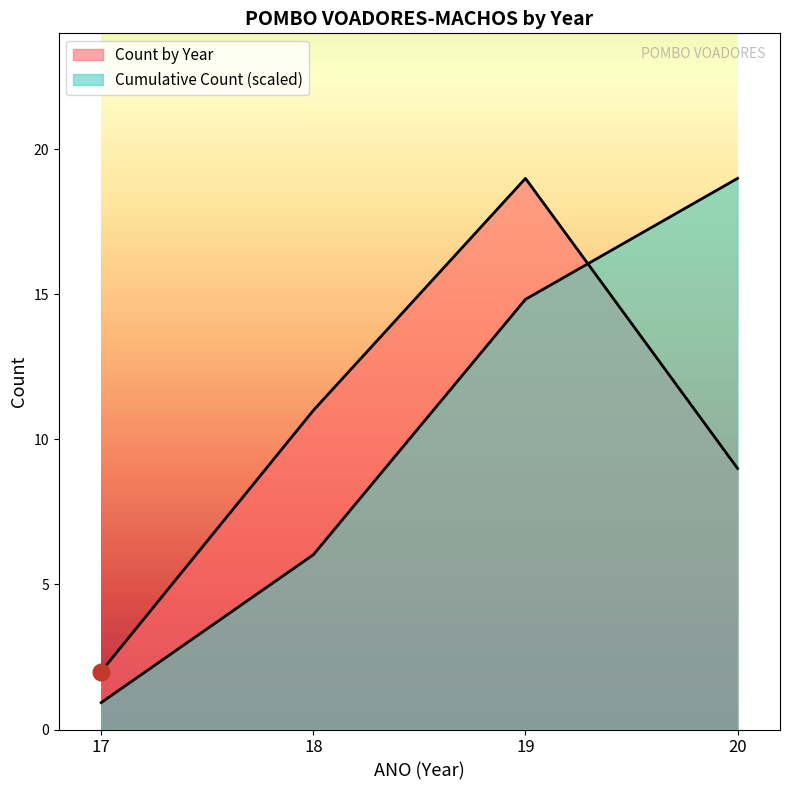

Rank the series at 19 from lowest to highest value.

Cumulative Count, Count by Year